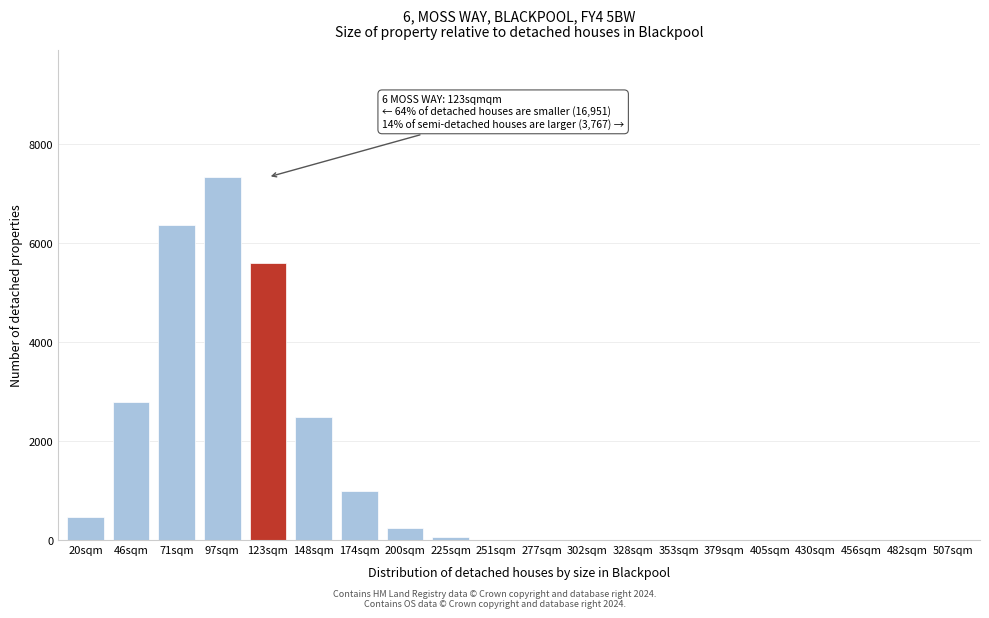

What is the sum of all values?

26306